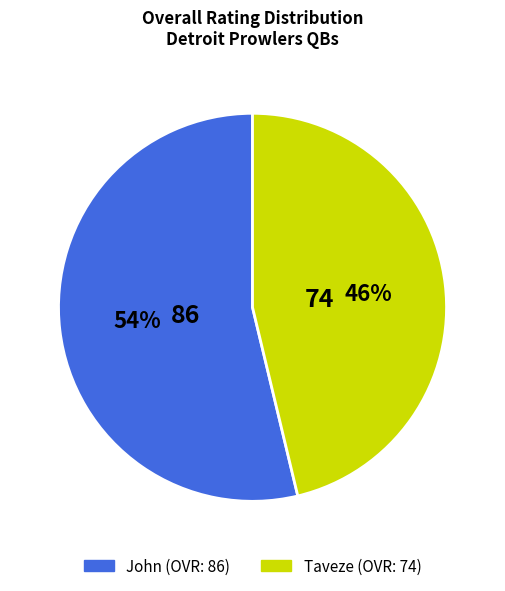

Which has a higher value, Taveze or John?

John